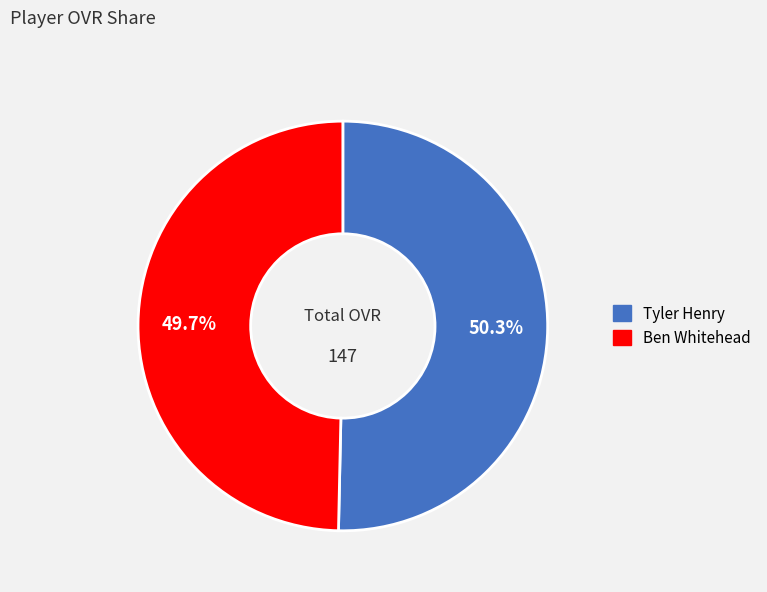

To the nearest percent, what is the difference between the Ben Whitehead and Tyler Henry slice percentages?

1%